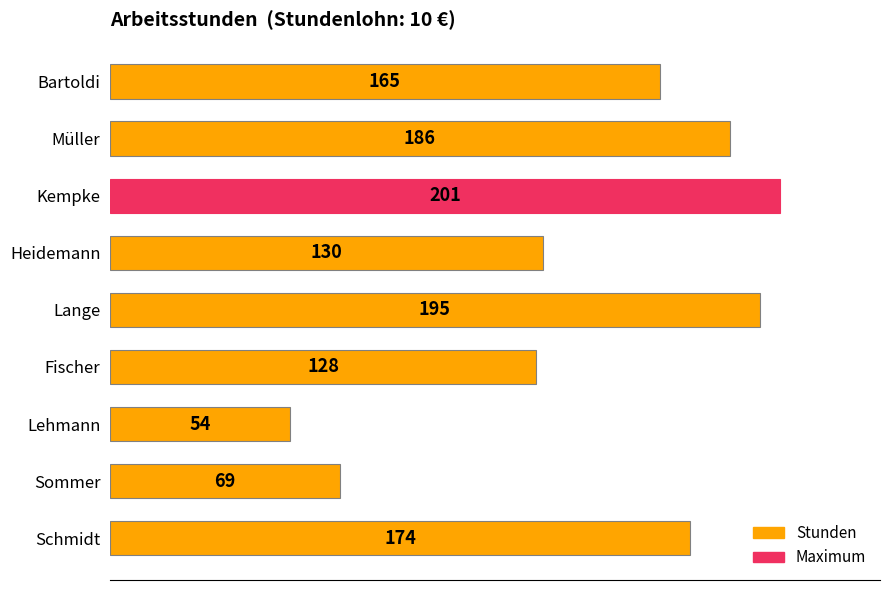

Rank the categories by value from lowest to highest.

Lehmann, Sommer, Fischer, Heidemann, Bartoldi, Schmidt, Müller, Lange, Kempke